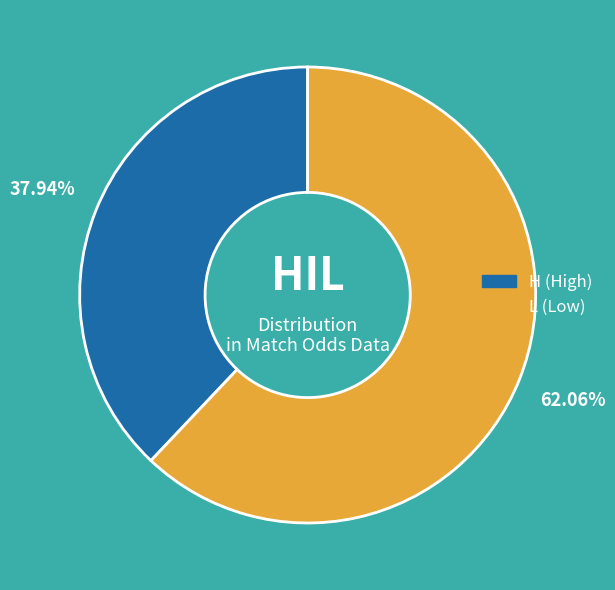

Is there any slice that represents more than half of the pie?

Yes